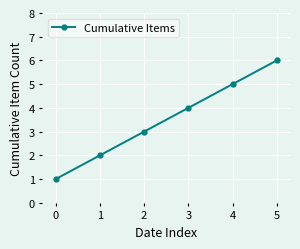

What is the difference between the values at 0 and 2?

2